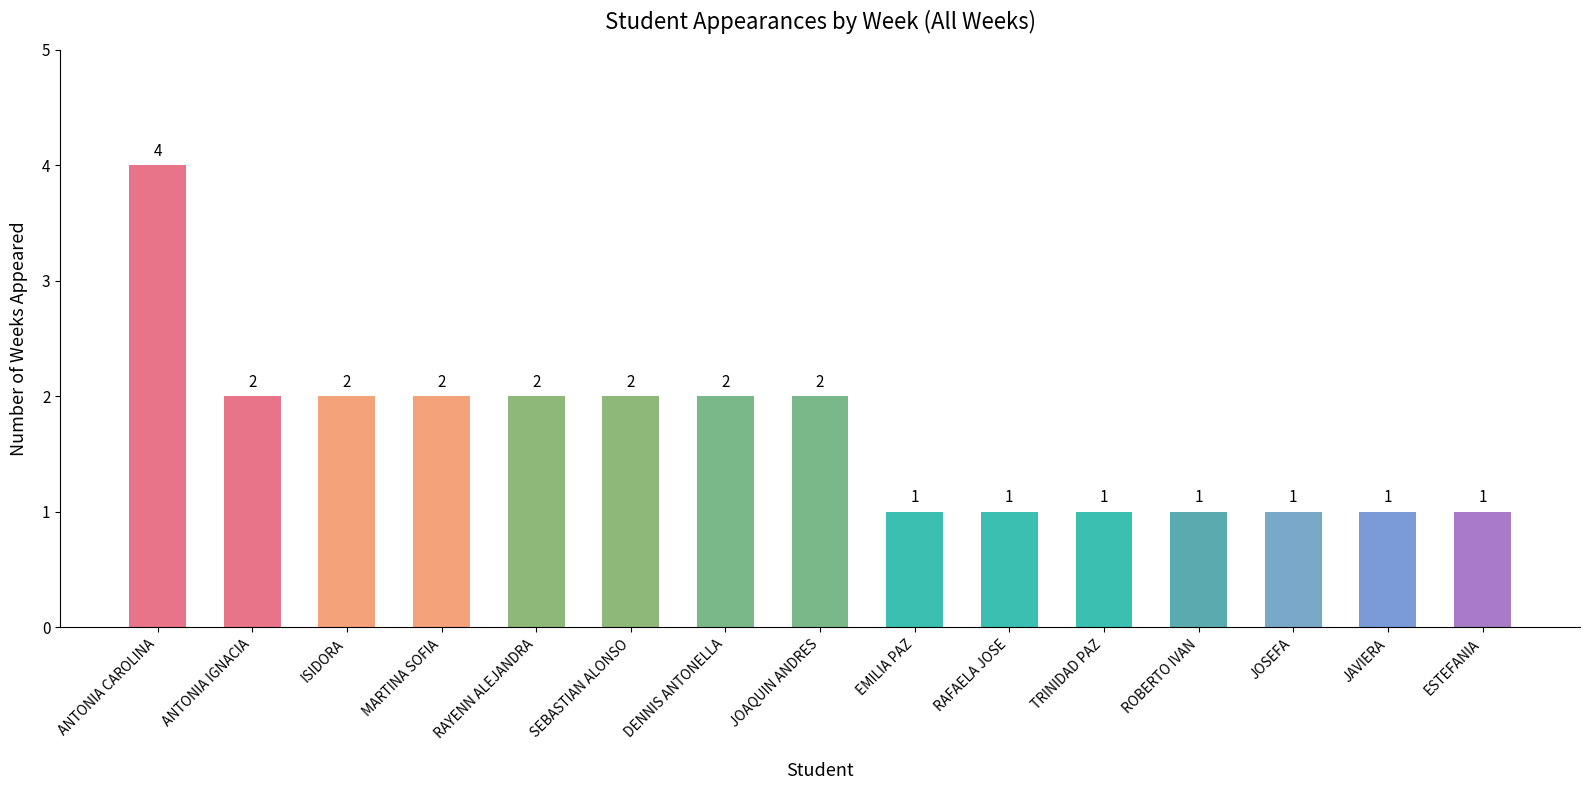

What is the value of the 1st bar from the left?

4